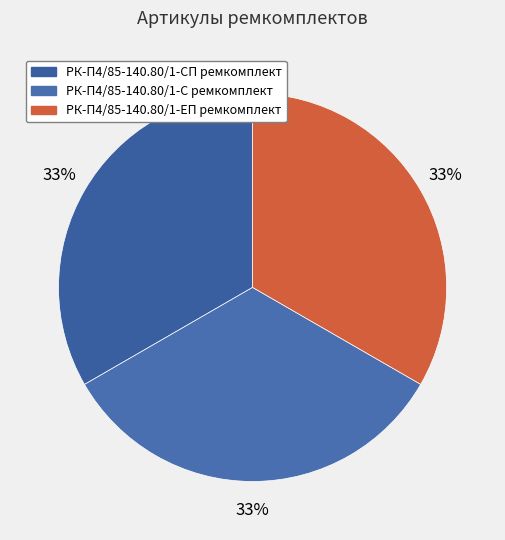

To the nearest percent, what percentage of the pie is РК-П4/85-140.80/1-ЕП ремкомплект?

33%